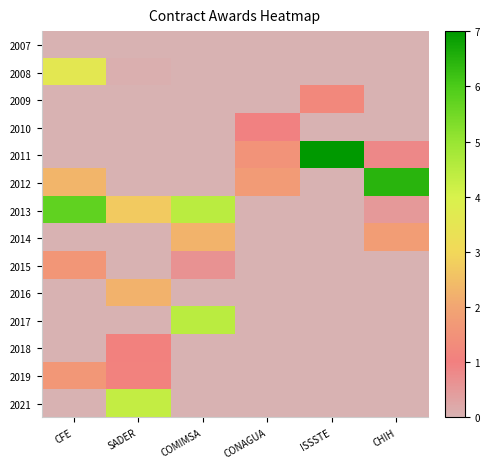

List the series in order of their peak value, highest first.

2011, 2012, 2013, 2017, 2021, 2008, 2014, 2016, 2019, 2015, 2009, 2018, 2010, 2007